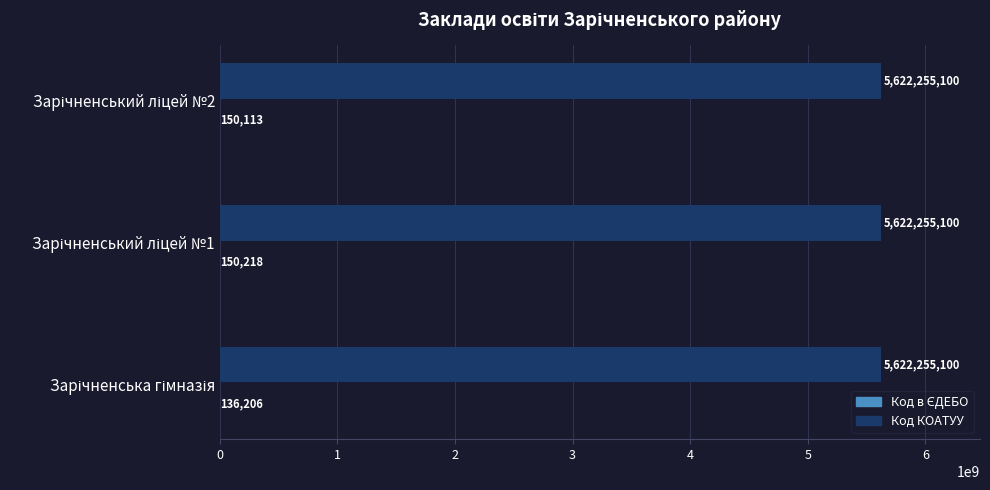

What is the greatest value displayed?

5622255100